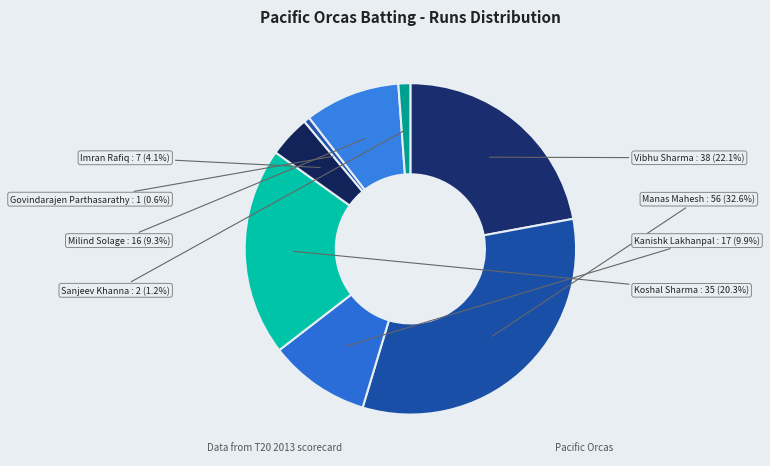

What percentage is the Sanjeev Khanna slice, to the nearest percent?

1%